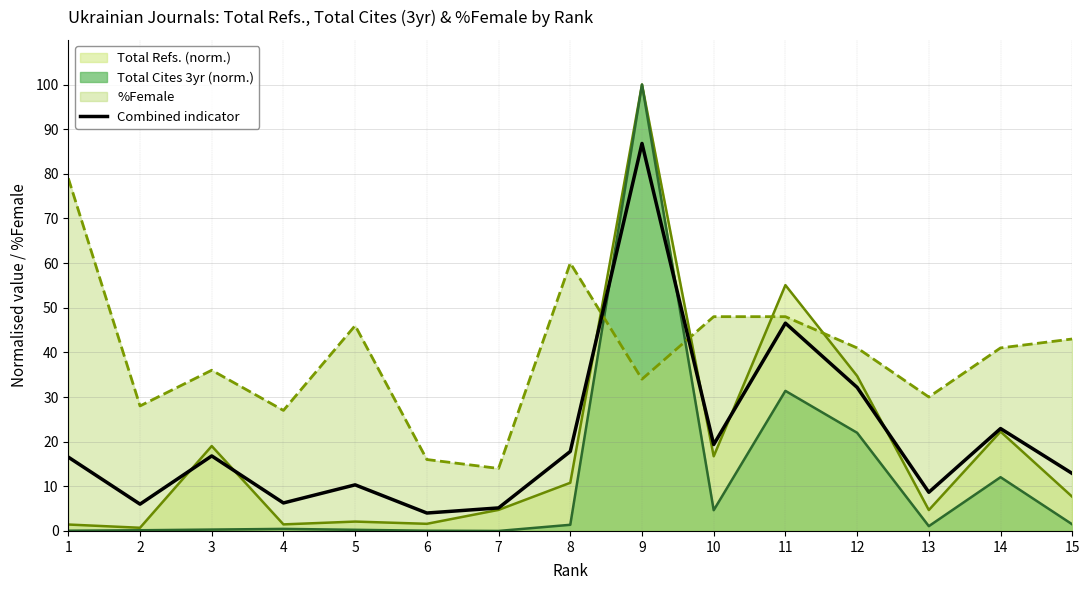

What is the maximum value shown in the chart?

100.0